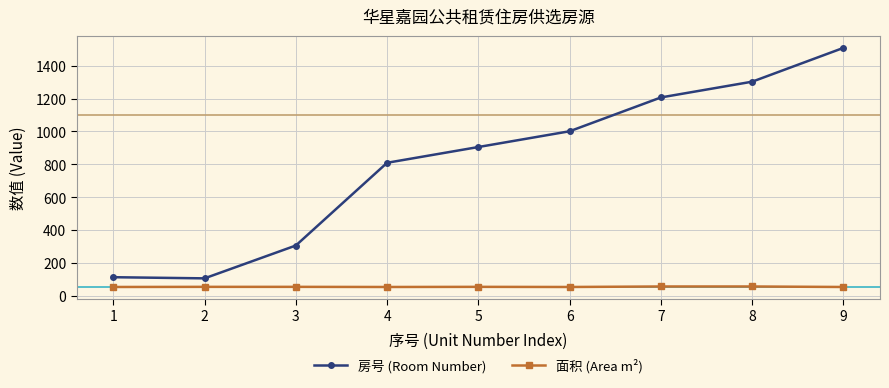

Does the chart display data point markers on the line(s)?

Yes